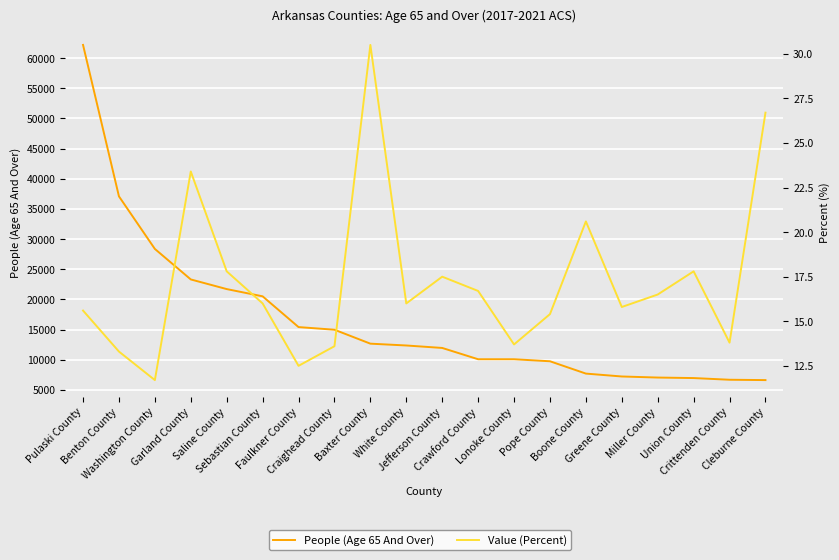

True or false: People (Age 65 And Over) and Value (Percent) intersect in this chart.

False